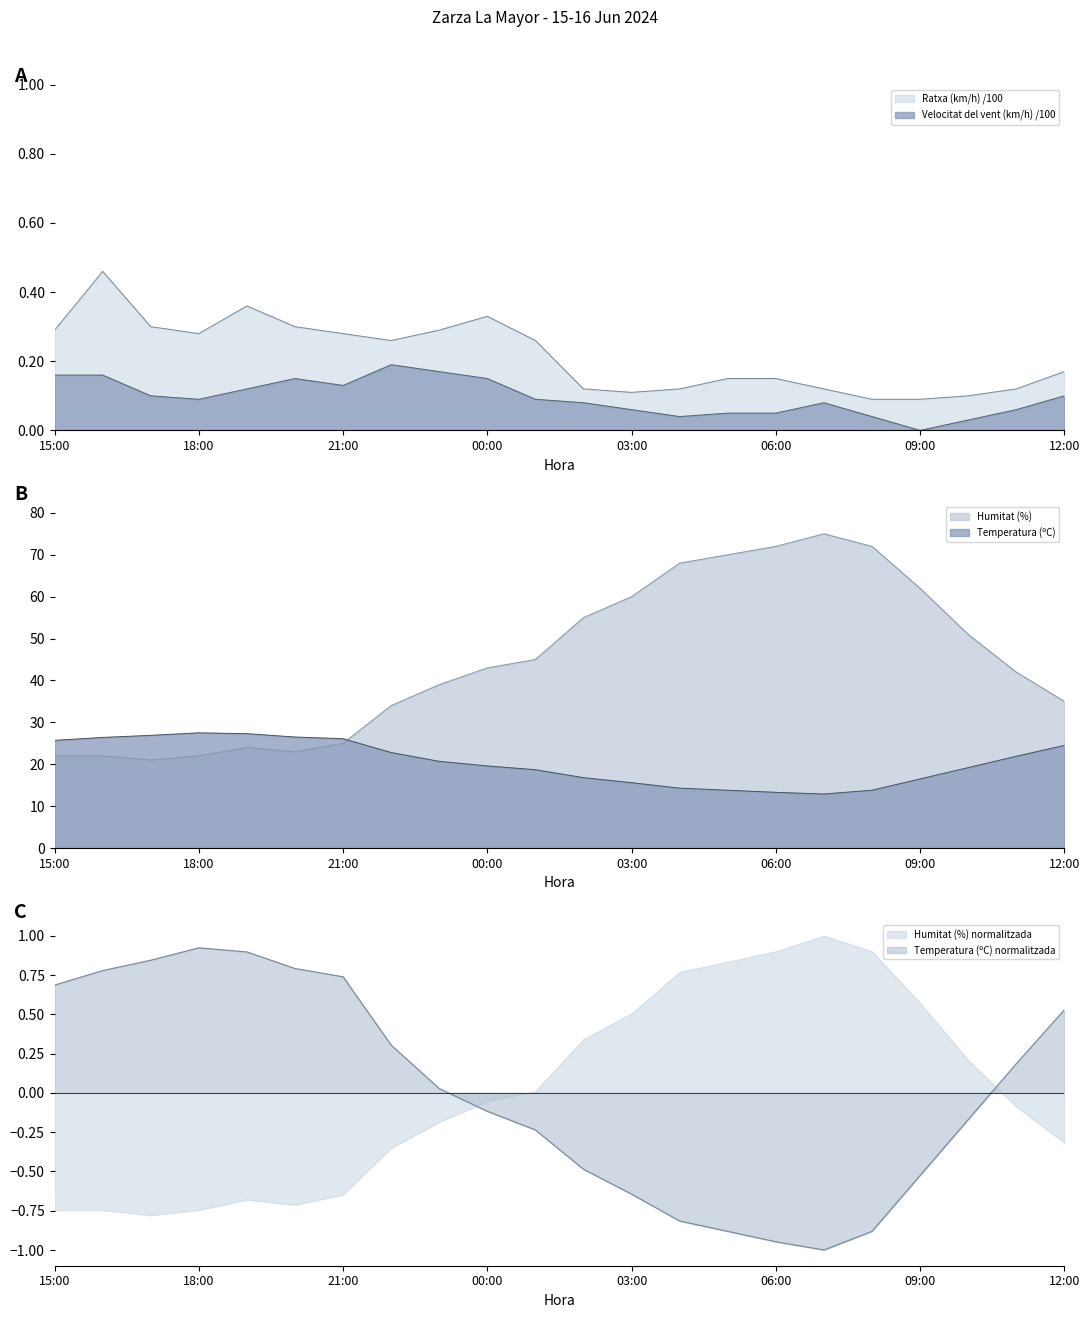

The value of Humitat (%) at 15:00 is 31.2. True or false?

False